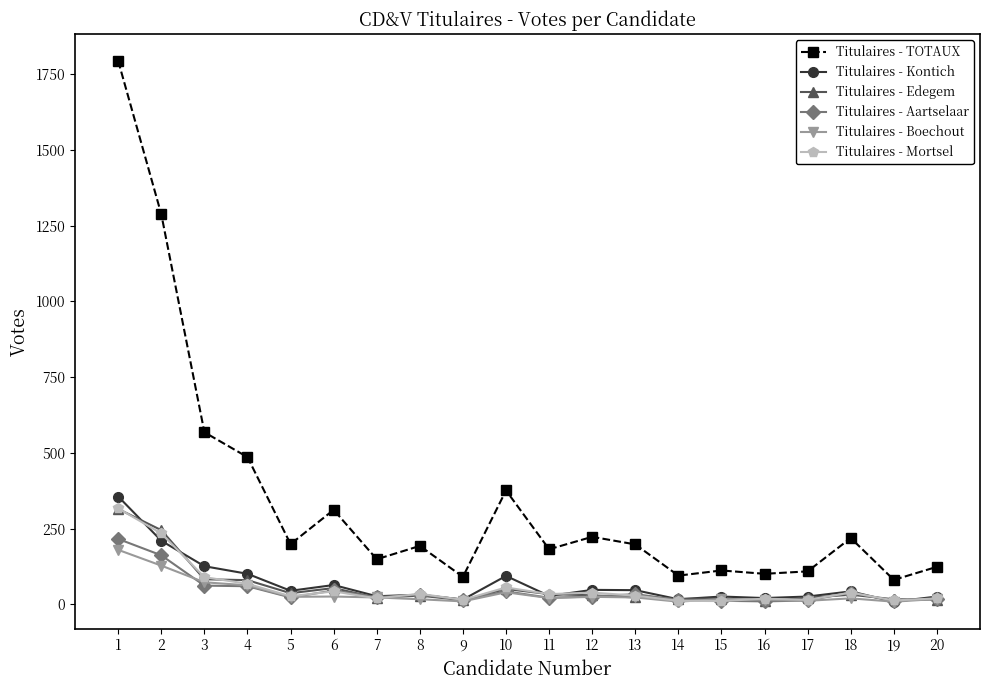

Between which two adjacent categories do Titulaires - Mortsel and Titulaires - Kontich first intersect?

1 and 2